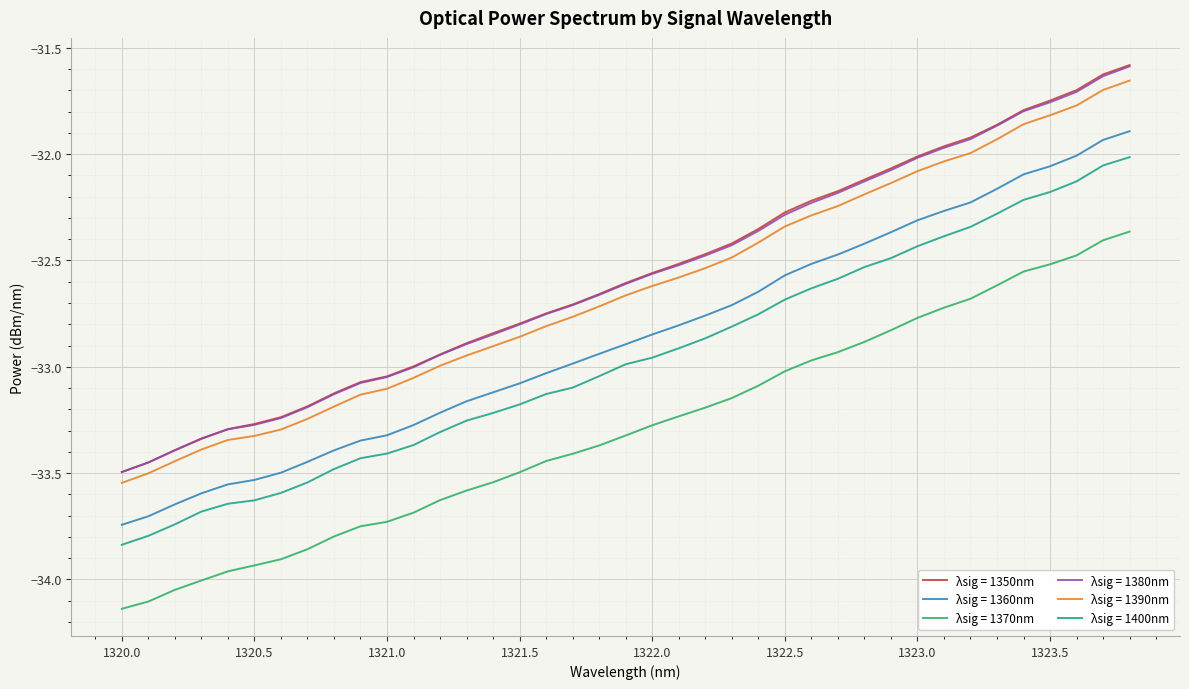

Which series has the largest range (max minus min)?

λsig = 1350nm